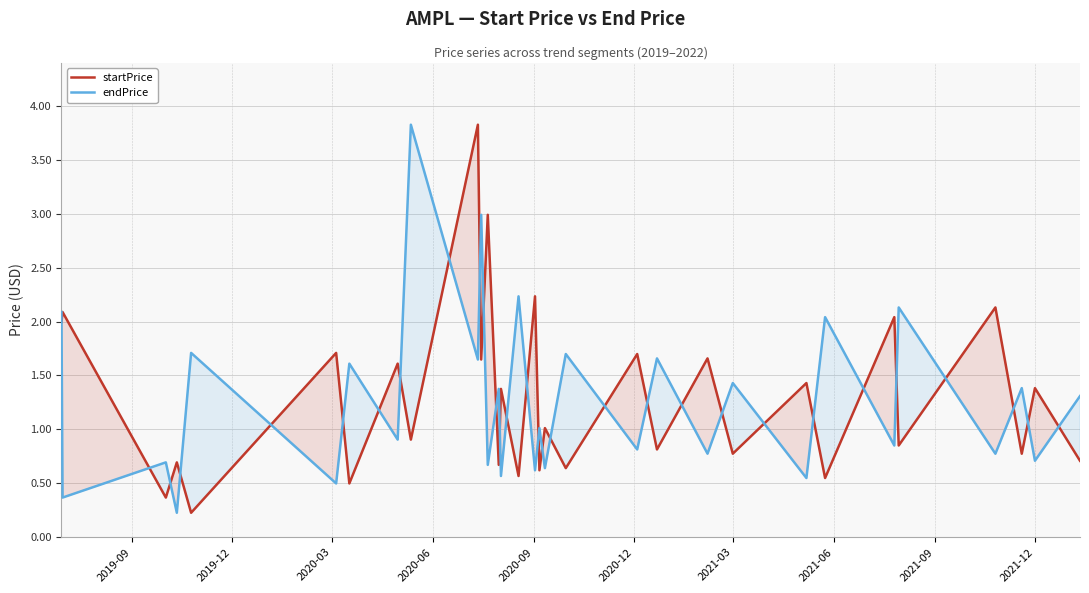

After their last crossing, which series has the higher values: endPrice or startPrice?

endPrice